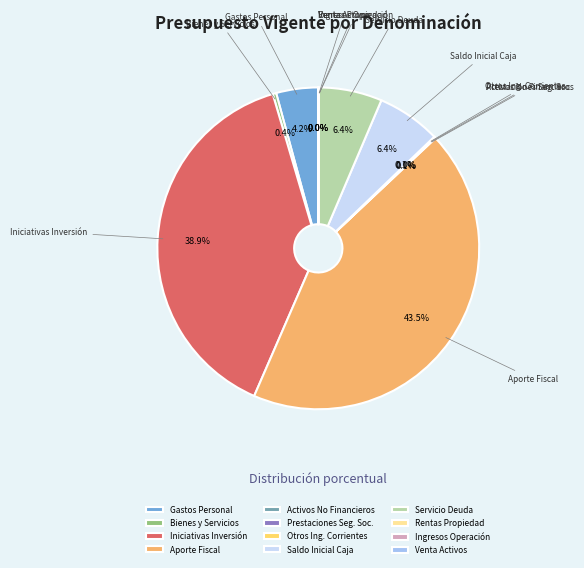

What is the largest slice in the pie chart?

Aporte Fiscal